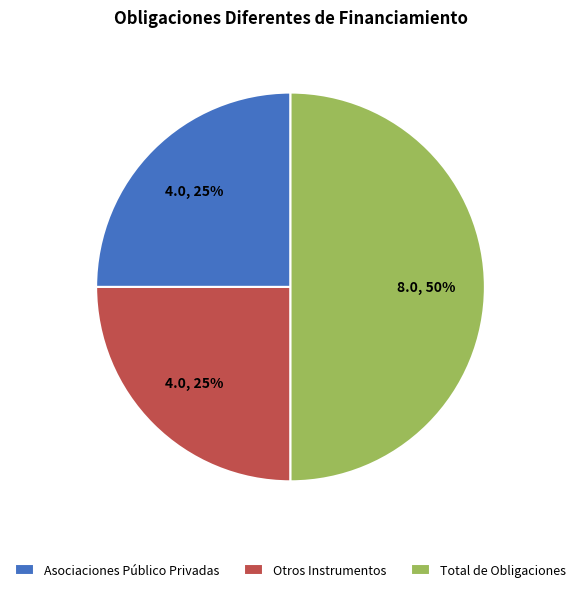

Count the number of slices in the pie.

3